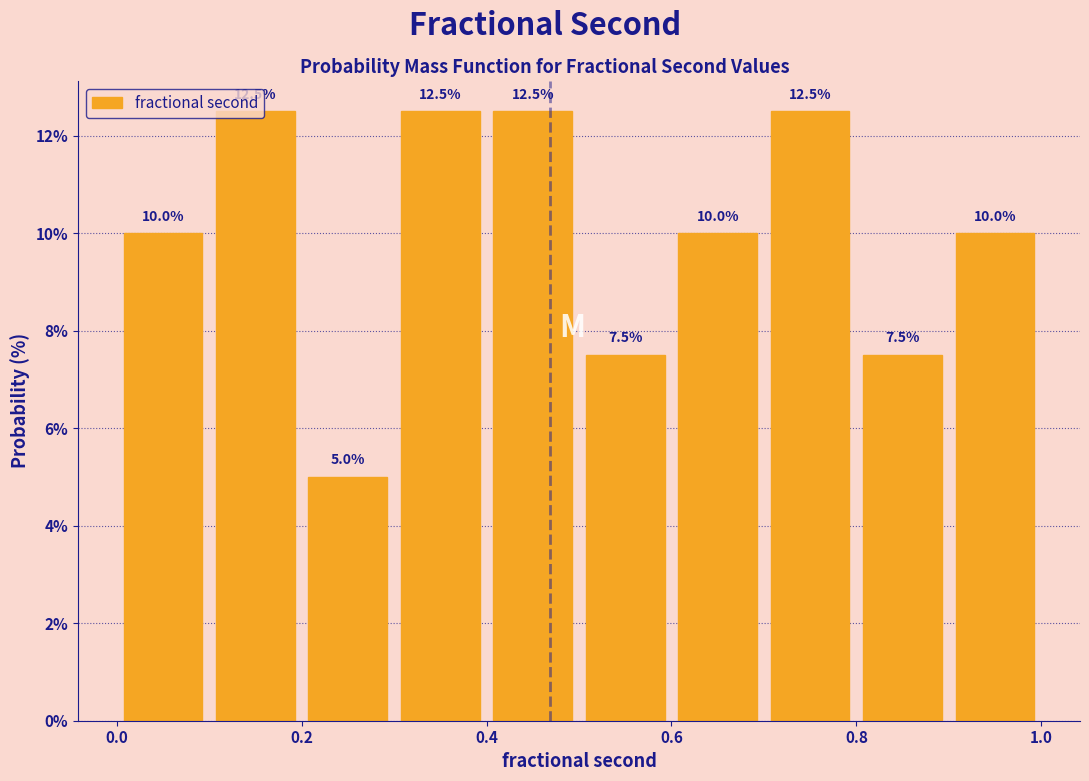

Reading left to right, transcribe this chart: for each bar, give the range it covers on the x-axis and its height.

0.0 to 0.1: 10.0
0.1 to 0.2: 12.5
0.2 to 0.3: 5.0
0.3 to 0.4: 12.5
0.4 to 0.5: 12.5
0.5 to 0.6: 7.5
0.6 to 0.7: 10.0
0.7 to 0.8: 12.5
0.8 to 0.9: 7.5
0.9 to 1.0: 10.0